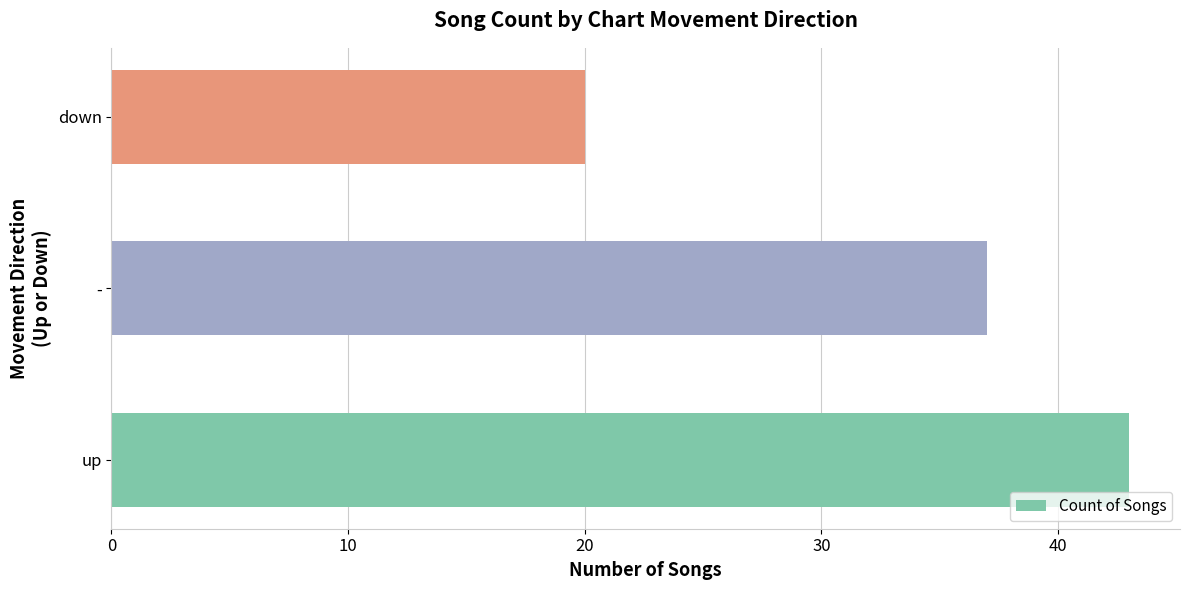

Which category has the lowest value across all series?

down